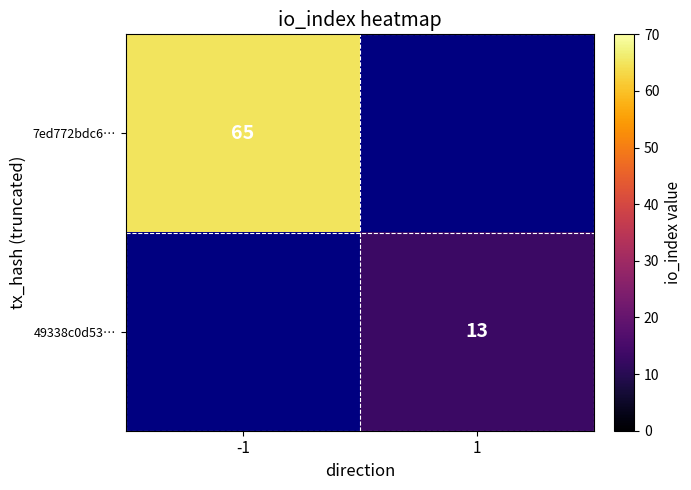

The value of 7ed772bdc6… at -1 is 65. True or false?

True